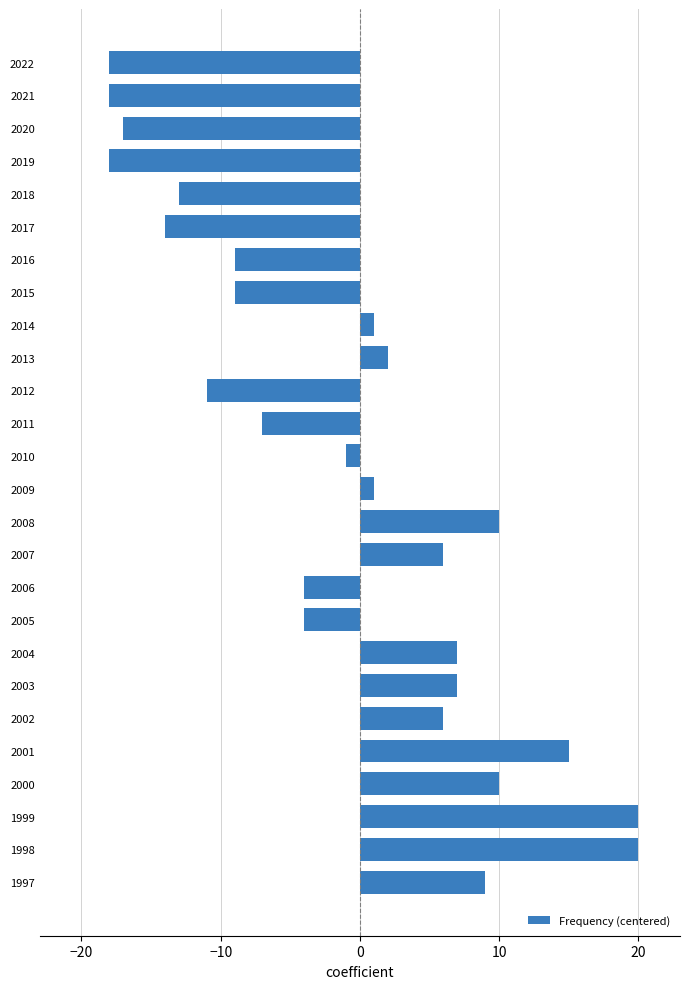

True or false: the data shows -25 at 2017.

False